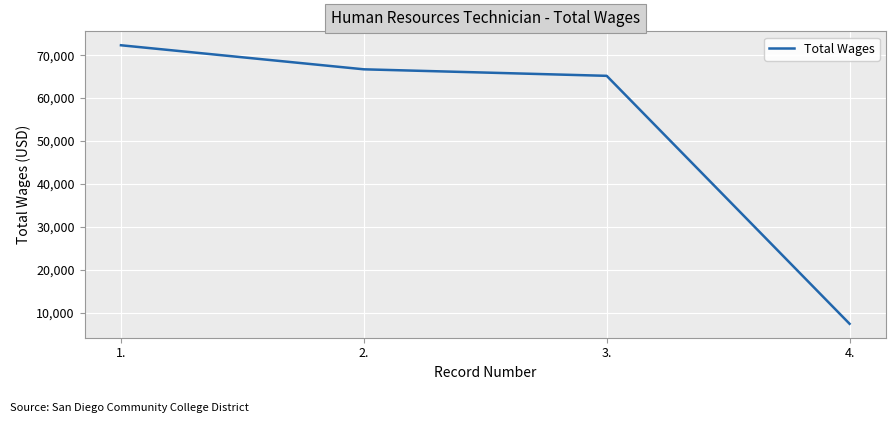

At which label is the value closest to 39856?

3.